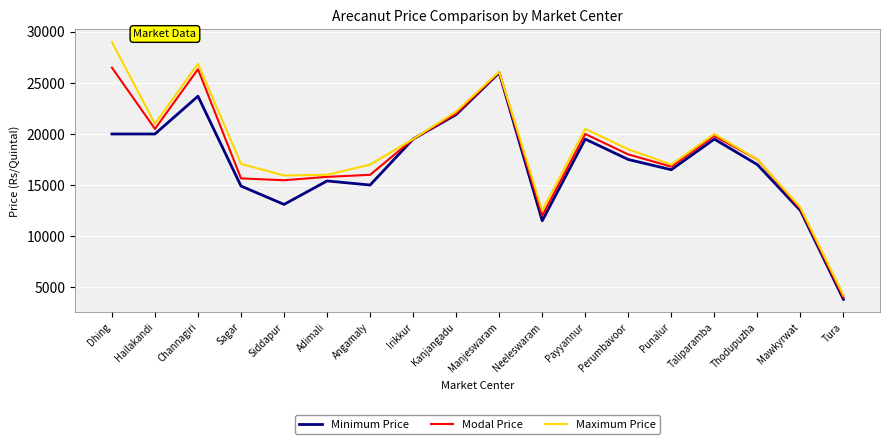

At Sagar, list the series in order from smallest to largest.

Minimum Price, Modal Price, Maximum Price